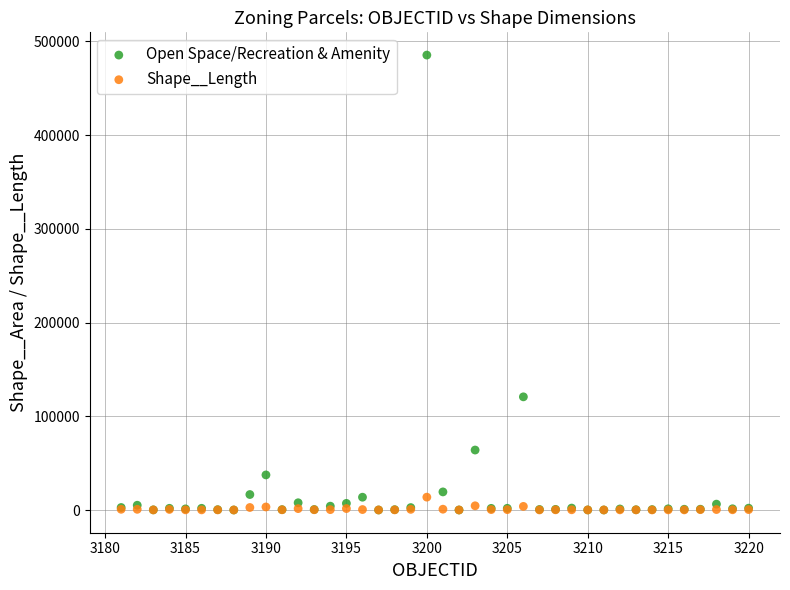

In the Open Space/Recreation & Amenity series, what Y value is closest to 242697?

120739.3